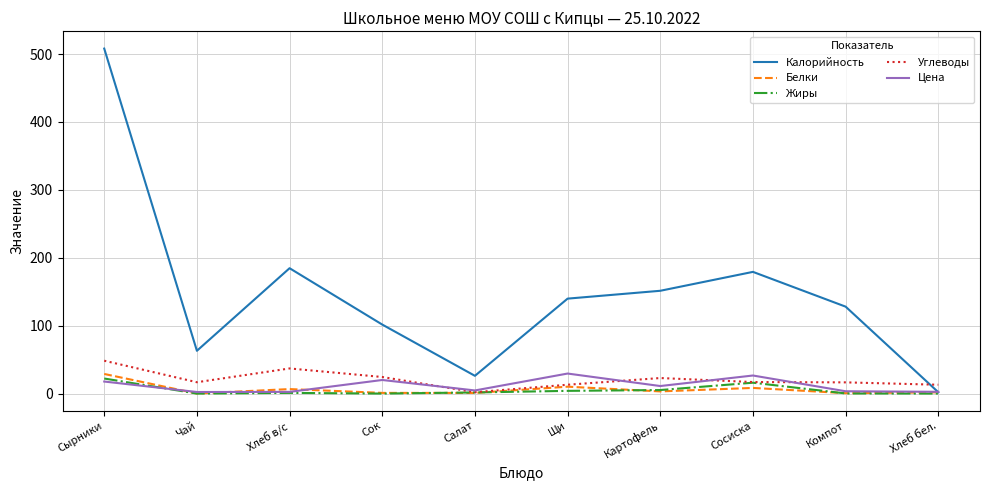

What is the approximate value of Жиры at Хлеб в/с?

1.0